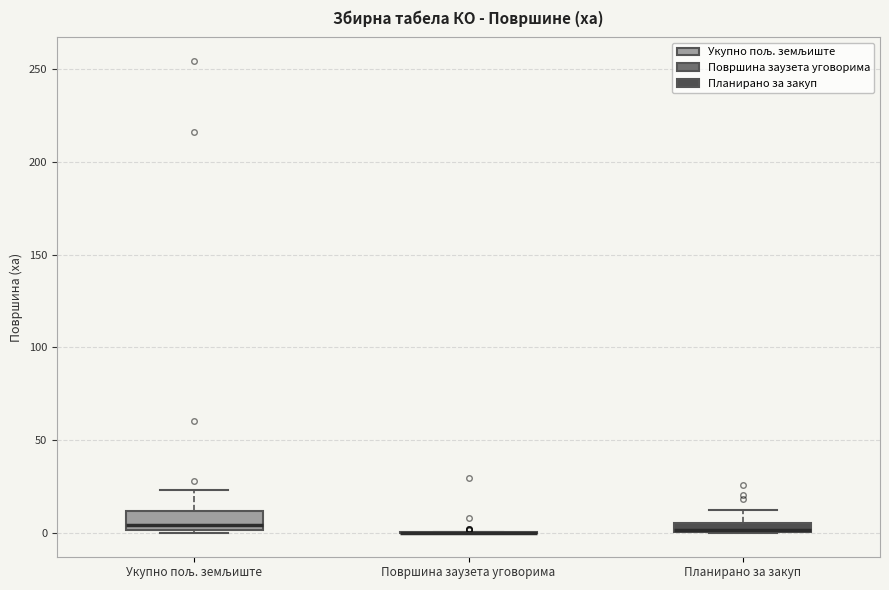

Where is the upper edge of the box for Планирано за закуп on the y-axis? The values are not printed on the chart, so give them approximately, as read against the axis.

5